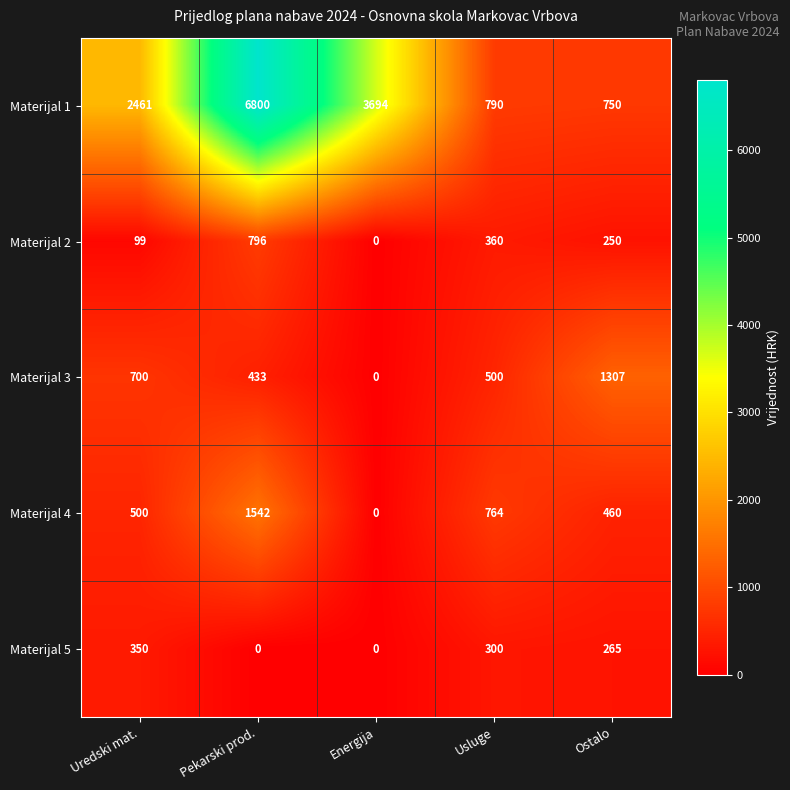

Is it true that Materijal 1 equals 1160 at Ostalo?

False